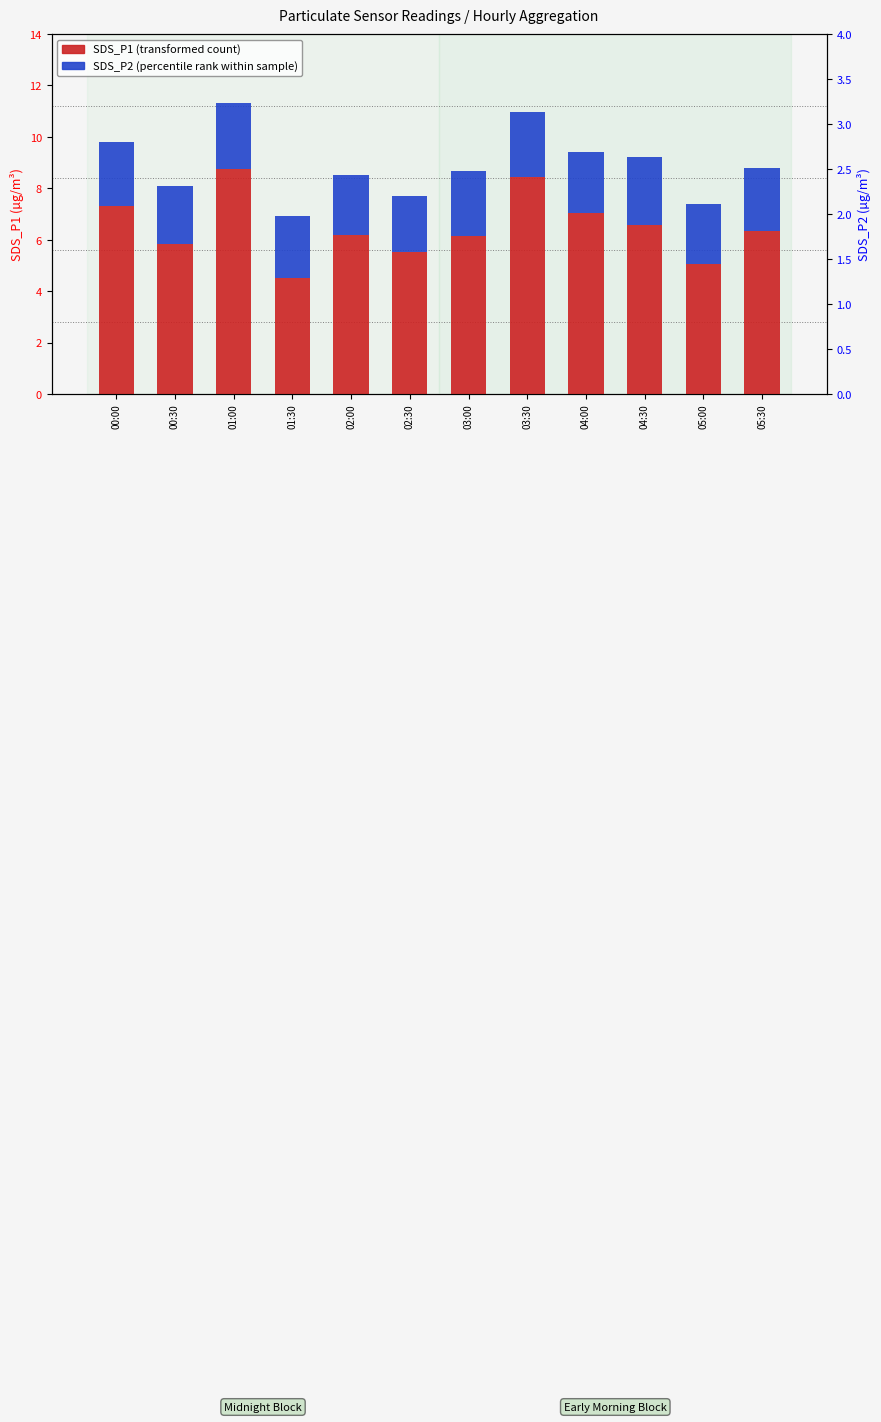

Which series has the largest total across all categories?

SDS_P1